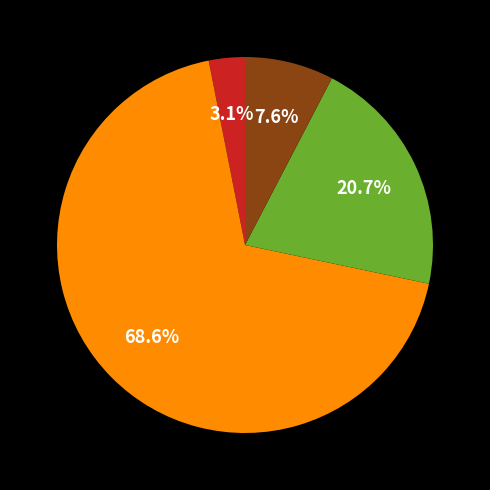

Is there any slice that represents more than half of the pie?

Yes